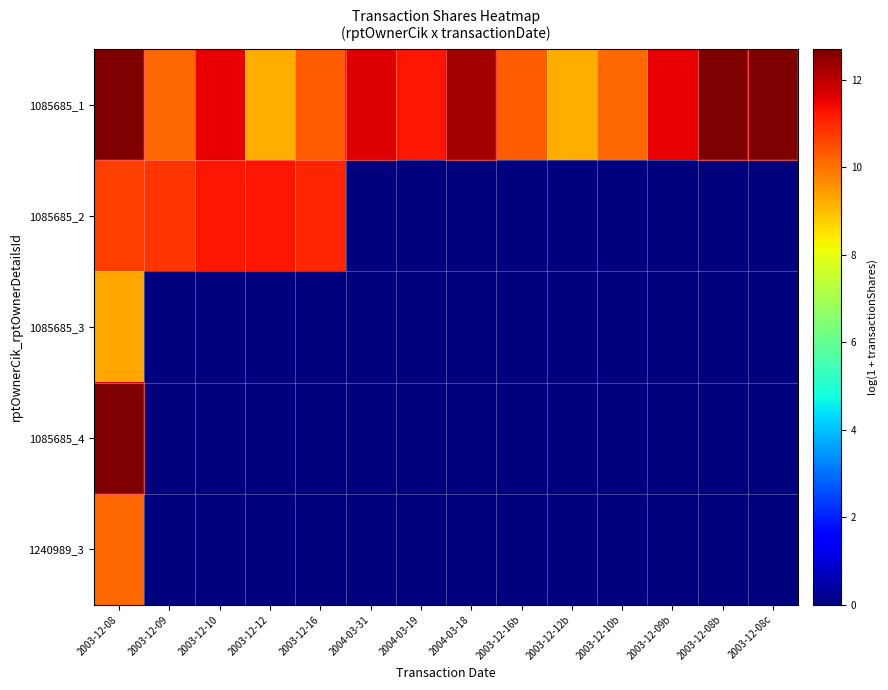

Reading left to right, extract all data points from this chart.

1085685_1: 2003-12-08=12.7	2003-12-09=10.1	2003-12-10=11.5	2003-12-12=9.2	2003-12-16=10.3	2004-03-31=11.6	2004-03-19=11.2	2004-03-18=12.3	2003-12-16b=10.3	2003-12-12b=9.2	2003-12-10b=10.1	2003-12-09b=11.5	2003-12-08b=12.7	2003-12-08c=12.7
1085685_2: 2003-12-08=10.7	2003-12-09=10.8	2003-12-10=11.2	2003-12-12=11.2	2003-12-16=11.0	2004-03-31=0.0	2004-03-19=0.0	2004-03-18=0.0	2003-12-16b=0.0	2003-12-12b=0.0	2003-12-10b=0.0	2003-12-09b=0.0	2003-12-08b=0.0	2003-12-08c=0.0
1085685_3: 2003-12-08=9.3	2003-12-09=0.0	2003-12-10=0.0	2003-12-12=0.0	2003-12-16=0.0	2004-03-31=0.0	2004-03-19=0.0	2004-03-18=0.0	2003-12-16b=0.0	2003-12-12b=0.0	2003-12-10b=0.0	2003-12-09b=0.0	2003-12-08b=0.0	2003-12-08c=0.0
1085685_4: 2003-12-08=12.7	2003-12-09=0.0	2003-12-10=0.0	2003-12-12=0.0	2003-12-16=0.0	2004-03-31=0.0	2004-03-19=0.0	2004-03-18=0.0	2003-12-16b=0.0	2003-12-12b=0.0	2003-12-10b=0.0	2003-12-09b=0.0	2003-12-08b=0.0	2003-12-08c=0.0
1240989_3: 2003-12-08=10.2	2003-12-09=0.0	2003-12-10=0.0	2003-12-12=0.0	2003-12-16=0.0	2004-03-31=0.0	2004-03-19=0.0	2004-03-18=0.0	2003-12-16b=0.0	2003-12-12b=0.0	2003-12-10b=0.0	2003-12-09b=0.0	2003-12-08b=0.0	2003-12-08c=0.0